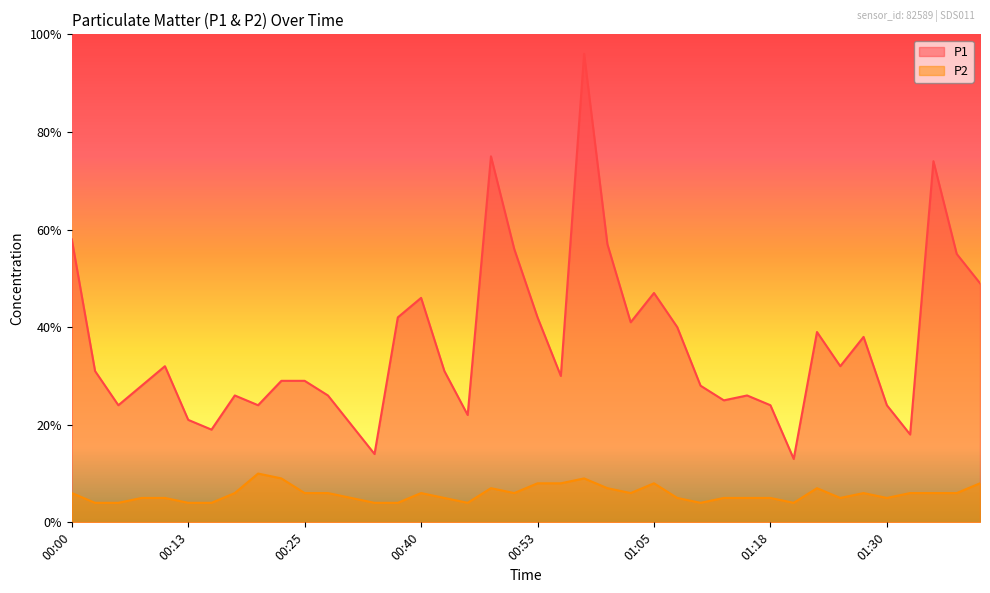

Rank the series by their average value, from lowest to highest.

P2, P1